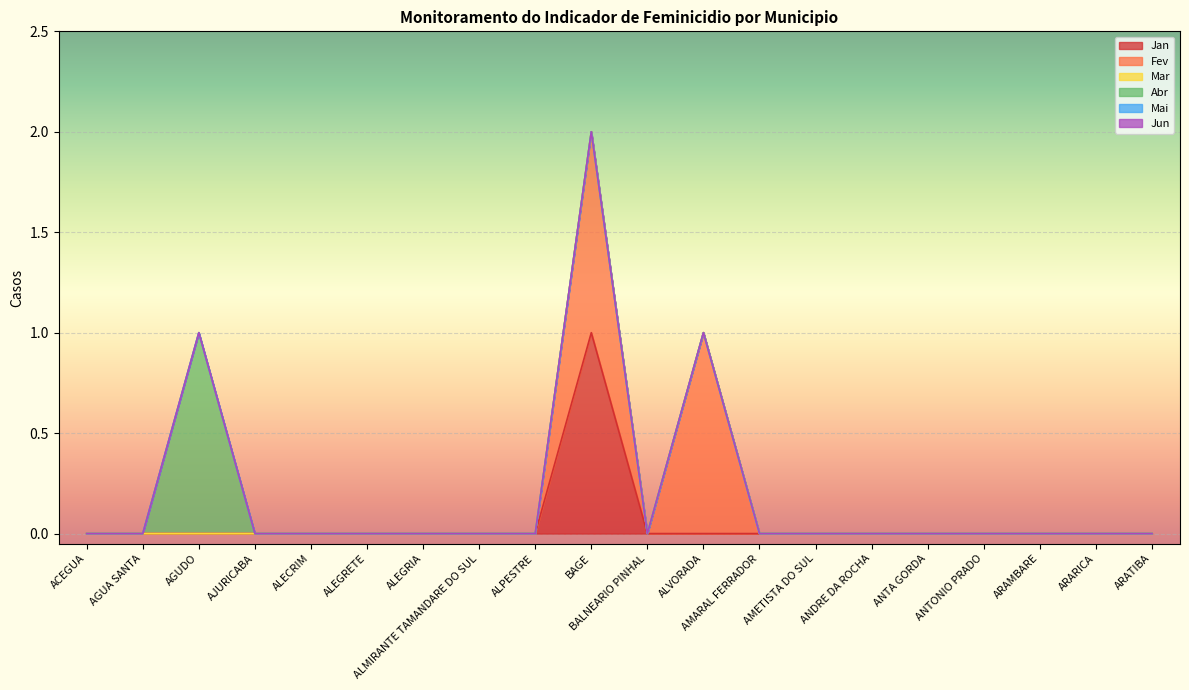

How many interior local peaks does the Abr series have?

1